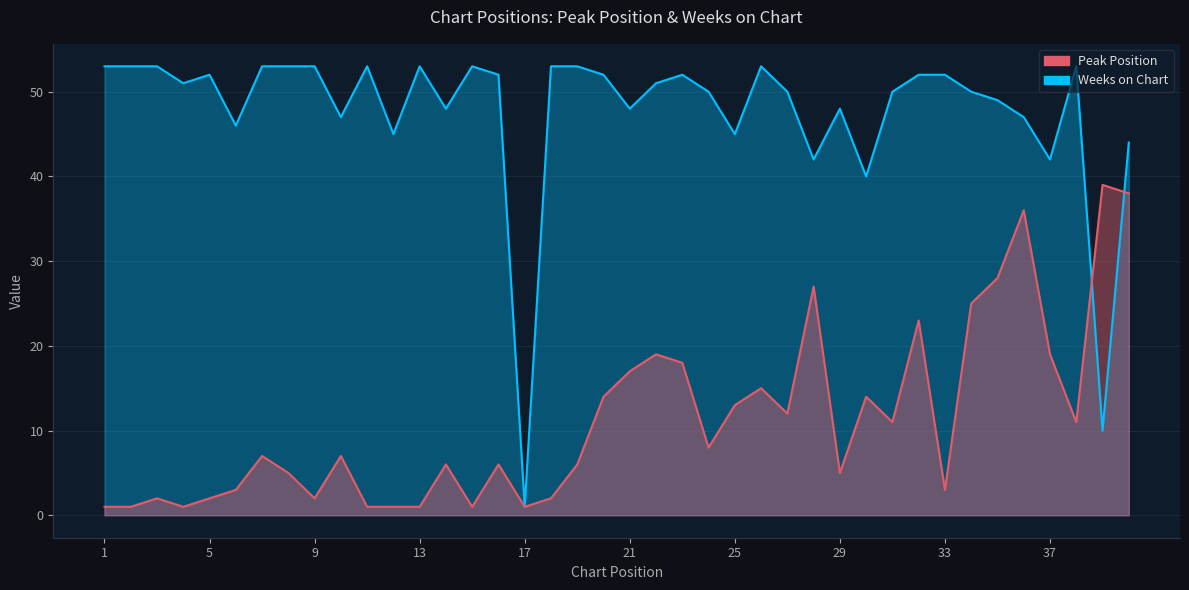

How many times do Weeks on Chart and Peak Position cross each other?

2